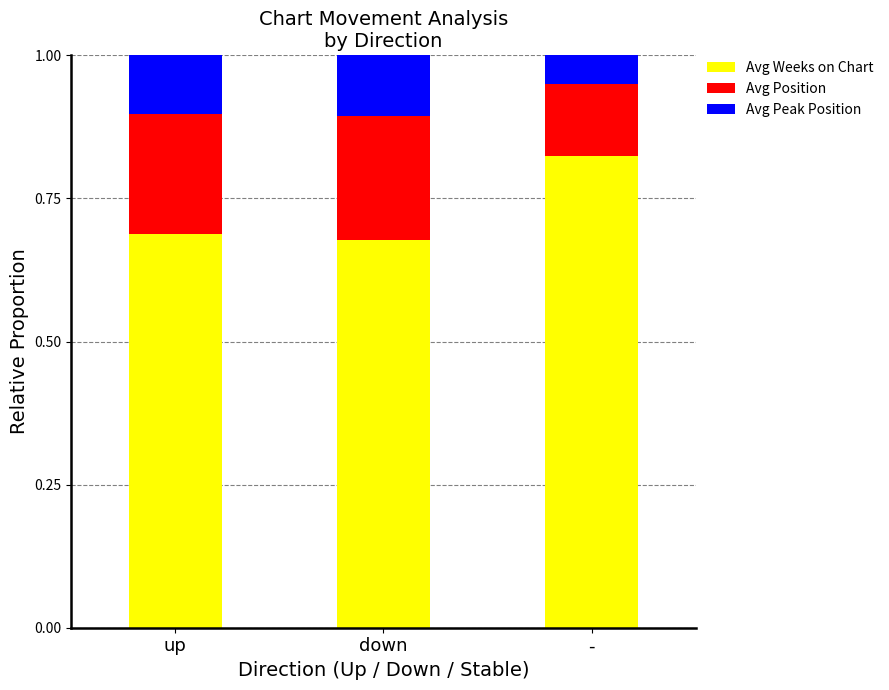

What is the total value across all series at -?

1.0